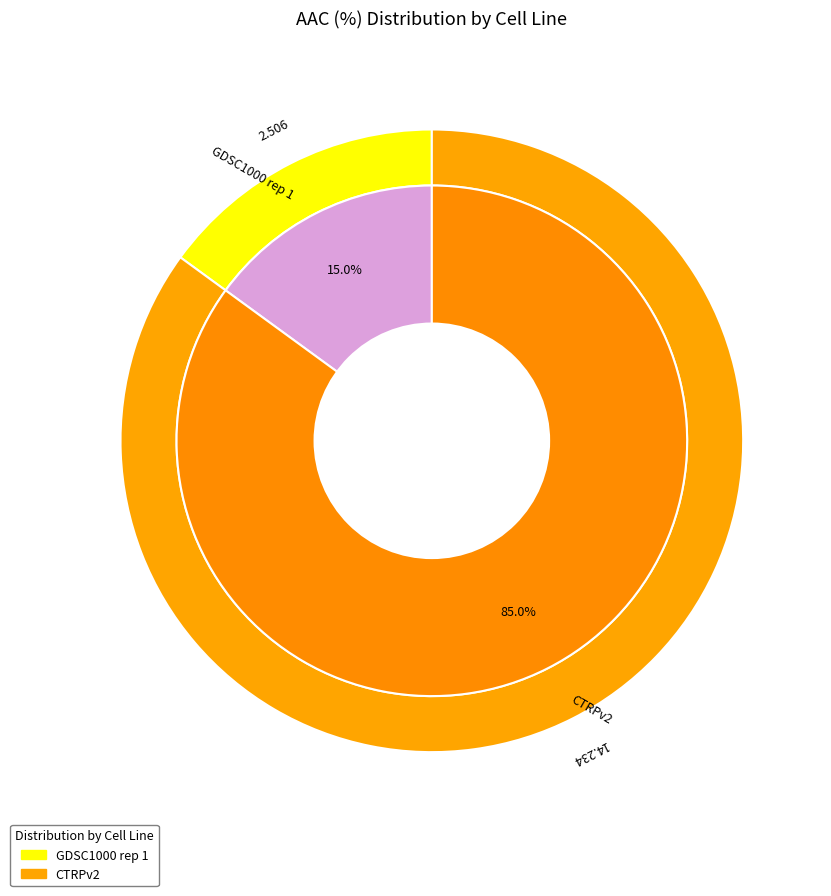

Does CTRPv2 account for over 50% of the chart?

Yes